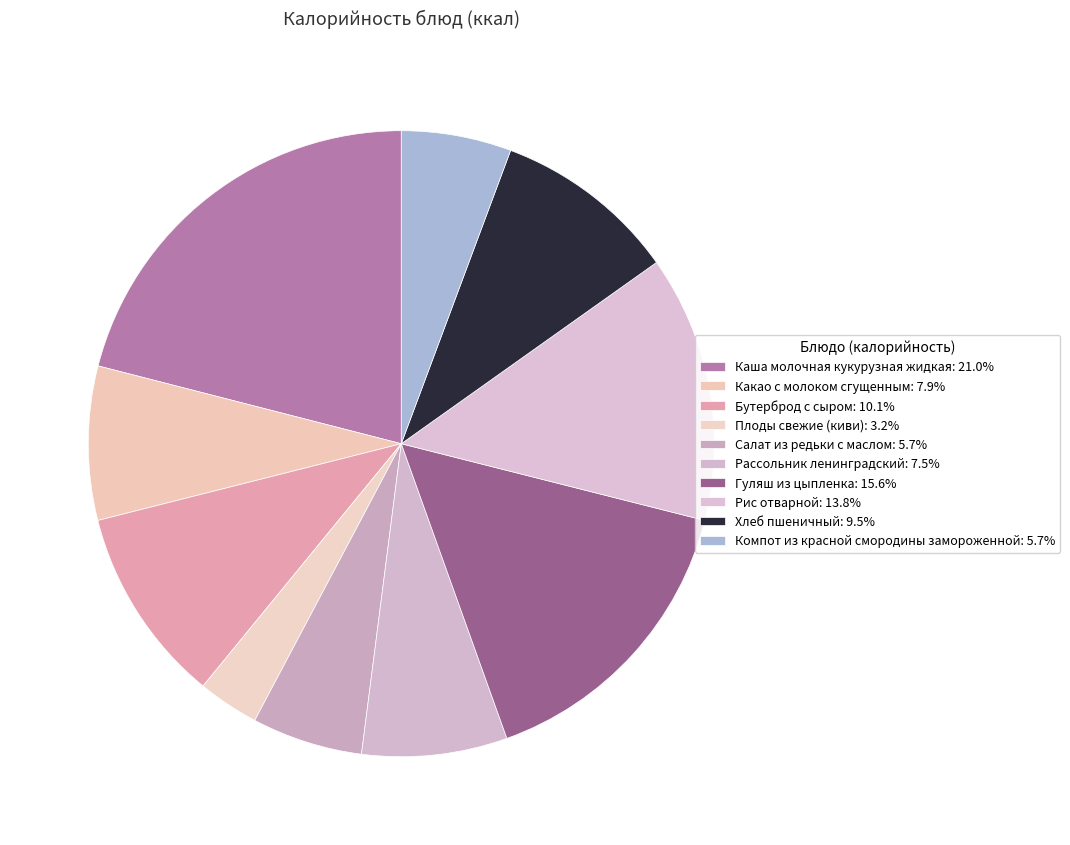

Which slice is the smallest?

Плоды свежие (киви)